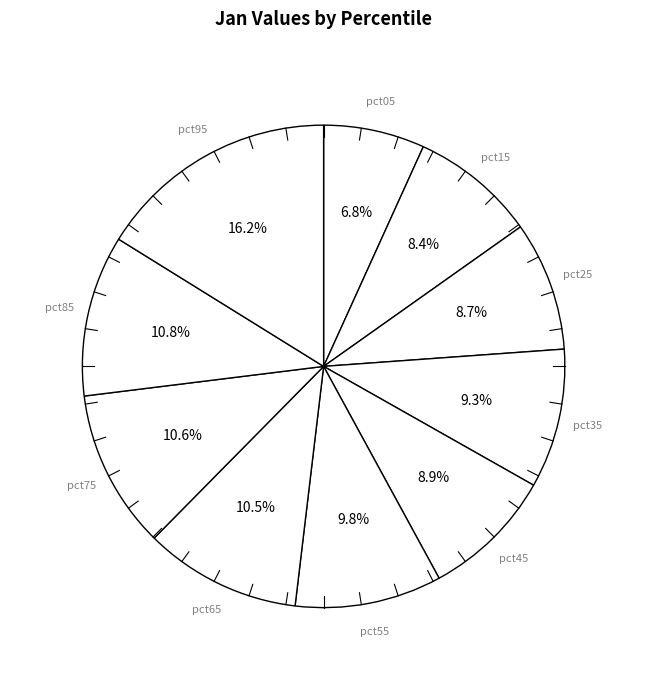

Does any single category account for the majority?

No